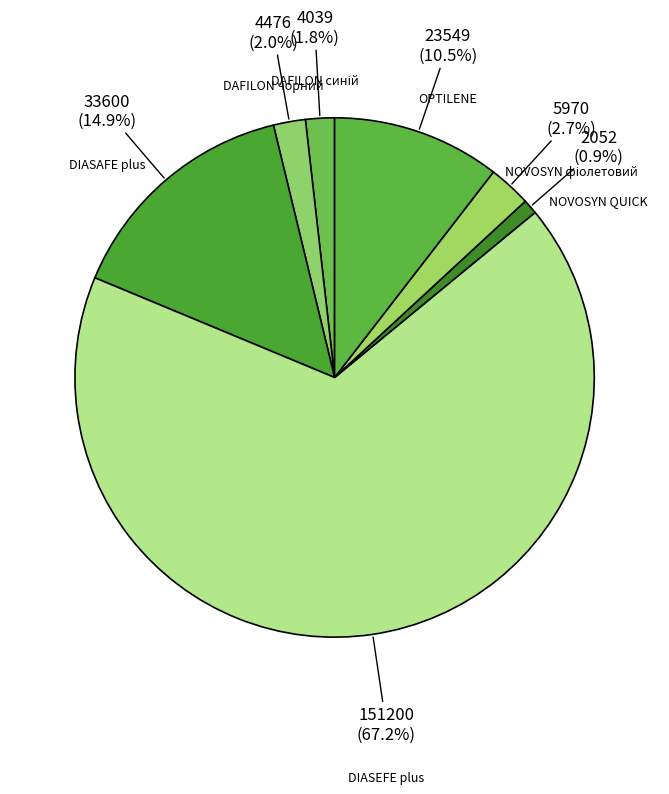

Count the number of slices in the pie.

7